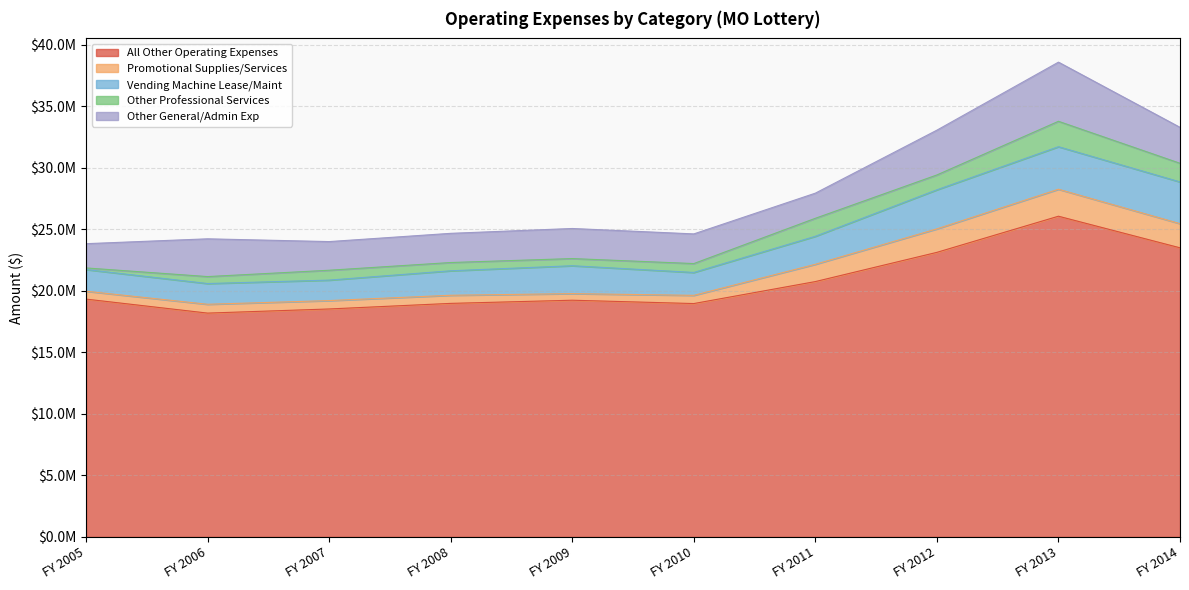

What are all the series names shown in the legend?

All Other Operating Expenses, Promotional Supplies/Services, Vending Machine Lease/Maint, Other Professional Services, Other General/Admin Exp